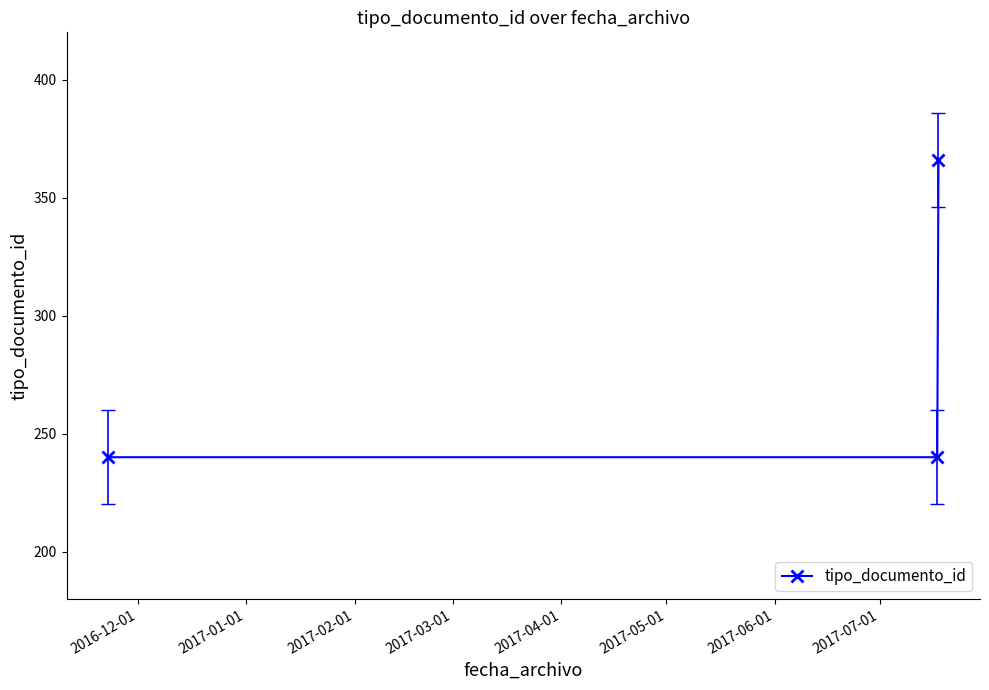

Reading left to right, transcribe all the data shown in this chart.

240	240	366